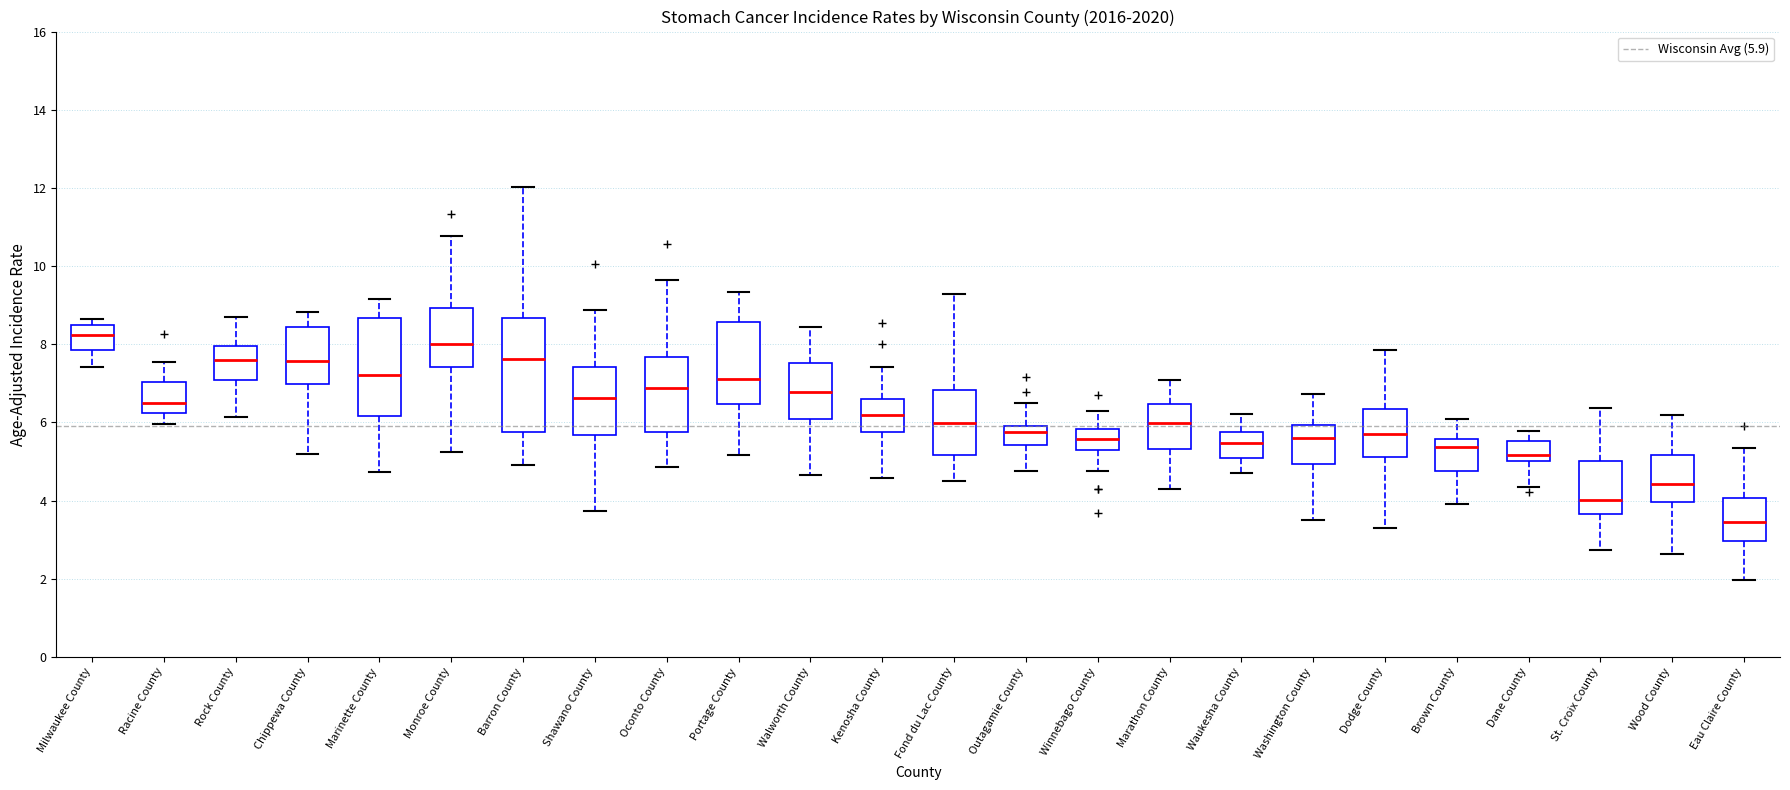

Reading left to right, read every box against the y-axis: the position of its median line, the range the box covers, and the ends of its whiskers. The values are not printed on the chart, so give them approximately, as read against the axis.

Milwaukee County: median 8.2, box 7.8 to 8.6, whiskers 7.4 to 8.6 (just above the box's upper edge)
Racine County: median 6.4, box 6.2 to 7.0, whiskers 6.0 to 7.6
Rock County: median 7.6, box 7.0 to 8.0, whiskers 6.2 to 8.8
Chippewa County: median 7.6, box 7.0 to 8.4, whiskers 5.2 to 8.8
Marinette County: median 7.2, box 6.2 to 8.6, whiskers 4.8 to 9.2
Monroe County: median 8.0, box 7.4 to 9.0, whiskers 5.2 to 10.8
Barron County: median 7.6, box 5.8 to 8.6, whiskers 5.0 to 12.0
Shawano County: median 6.6, box 5.6 to 7.4, whiskers 3.8 to 8.8
Oconto County: median 6.8, box 5.8 to 7.6, whiskers 4.8 to 9.6
Portage County: median 7.2, box 6.4 to 8.6, whiskers 5.2 to 9.4
Walworth County: median 6.8, box 6.0 to 7.6, whiskers 4.6 to 8.4
Kenosha County: median 6.2, box 5.8 to 6.6, whiskers 4.6 to 7.4
Fond du Lac County: median 6.0, box 5.2 to 6.8, whiskers 4.4 to 9.2
Outagamie County: median 5.8, box 5.4 to 6.0, whiskers 4.8 to 6.4
Winnebago County: median 5.6, box 5.4 to 5.8, whiskers 4.8 to 6.2
Marathon County: median 6.0, box 5.4 to 6.4, whiskers 4.2 to 7.0
Waukesha County: median 5.4, box 5.0 to 5.8, whiskers 4.6 to 6.2
Washington County: median 5.6, box 5.0 to 6.0, whiskers 3.6 to 6.8
Dodge County: median 5.8, box 5.2 to 6.4, whiskers 3.2 to 7.8
Brown County: median 5.4, box 4.8 to 5.6, whiskers 4.0 to 6.0
Dane County: median 5.2, box 5.0 to 5.6, whiskers 4.4 to 5.8
St. Croix County: median 4.0, box 3.6 to 5.0, whiskers 2.8 to 6.4
Wood County: median 4.4, box 4.0 to 5.2, whiskers 2.6 to 6.2
Eau Claire County: median 3.4, box 3.0 to 4.0, whiskers 2.0 to 5.4